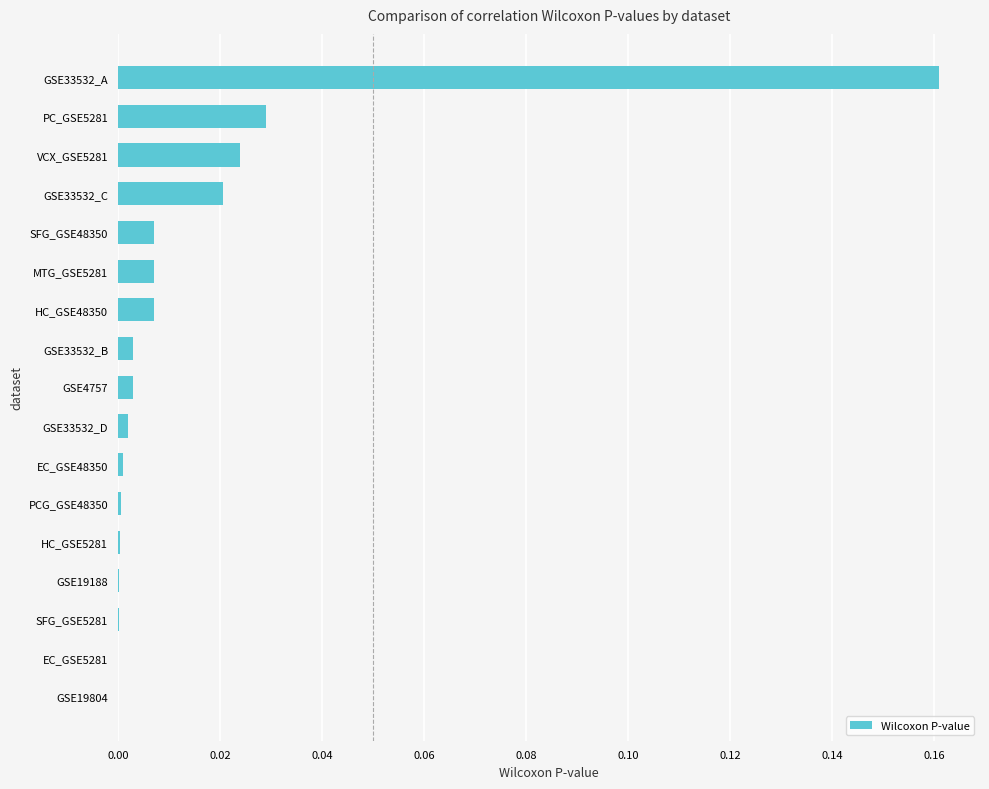

What is the sum of all values?

0.3